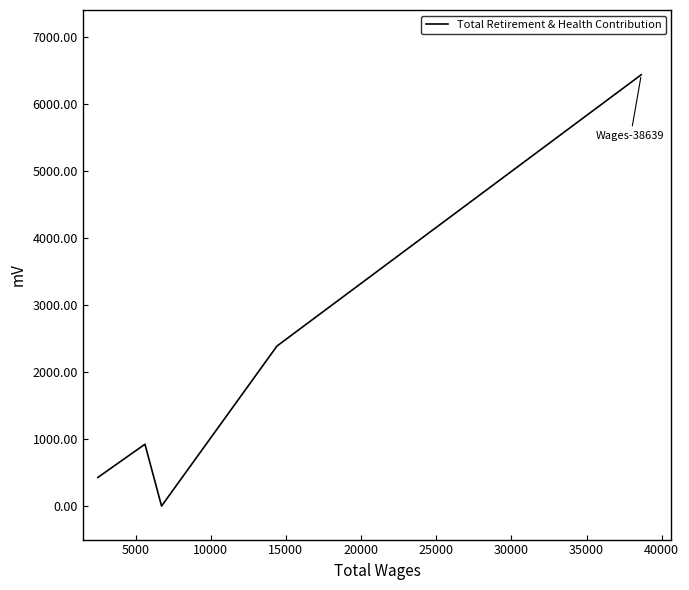

What is the difference between the maximum and minimum values?

6431